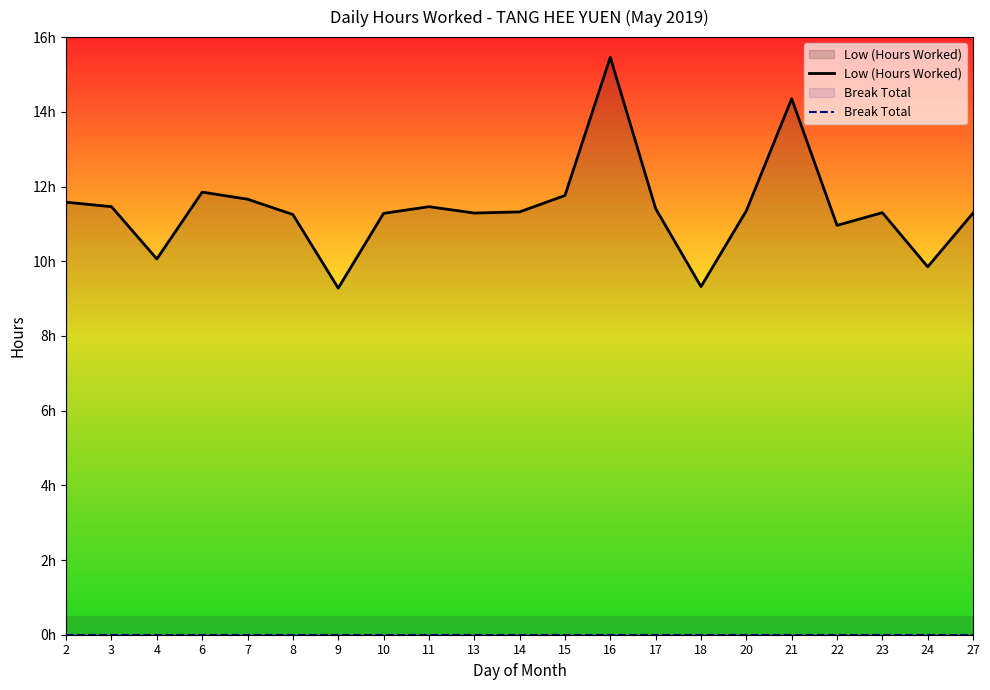

List the series in order of their peak value, lowest first.

Break Total, Low (Hours Worked)